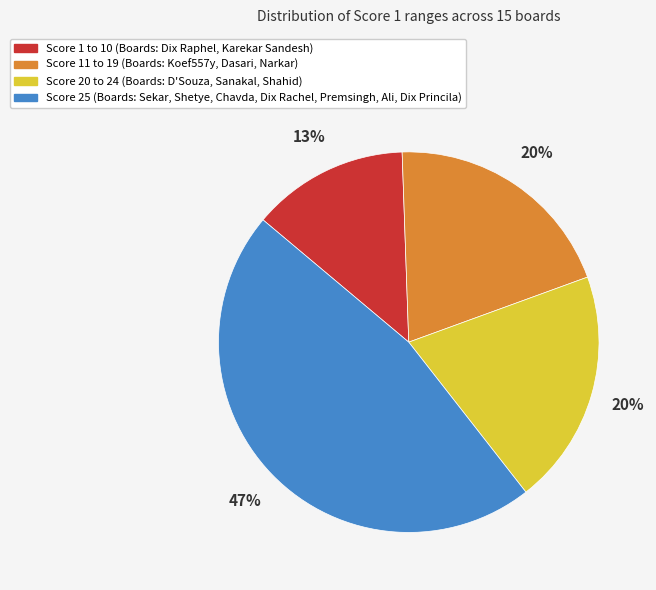

To the nearest percent, what is the average slice percentage?

25%